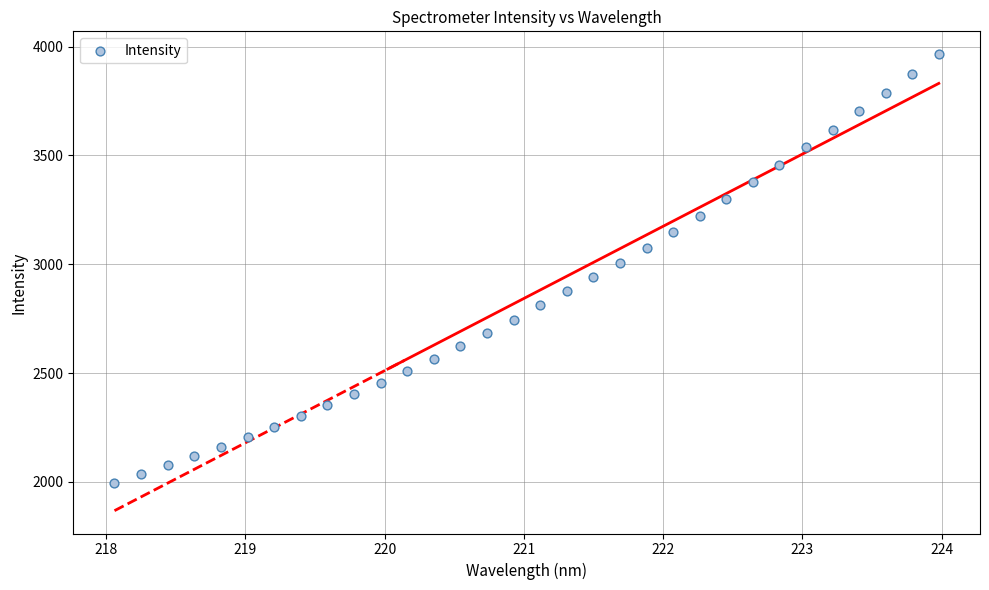

What is the range of X values (max minus min)?

5.9